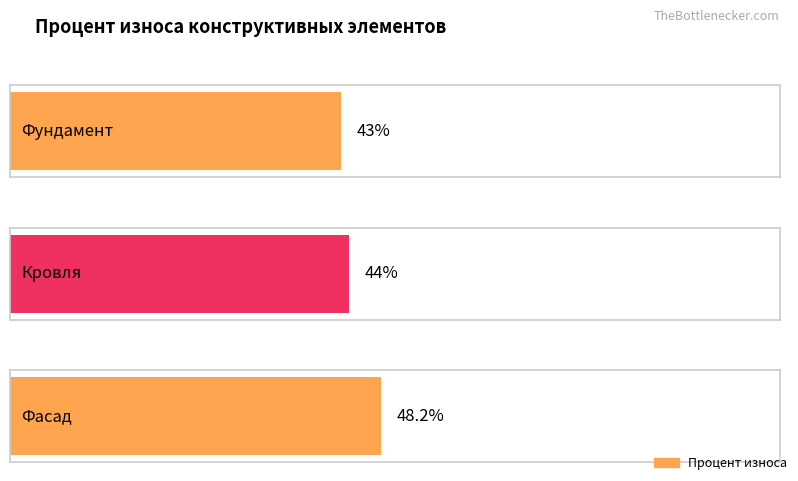

Which category has the lowest value across all series?

Фундамент